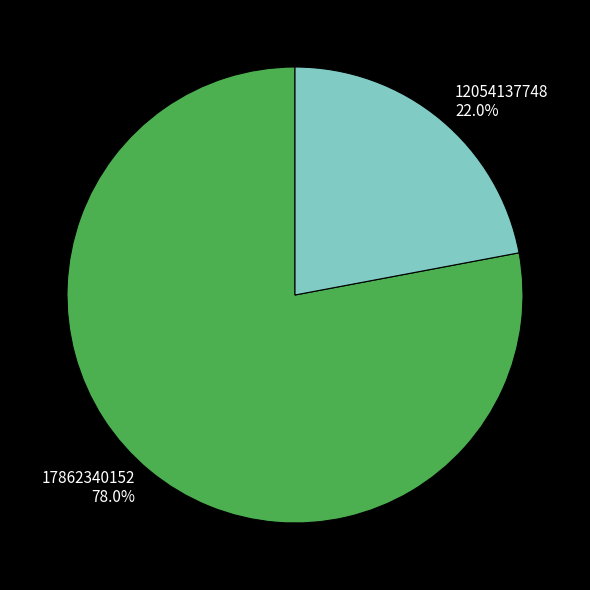

True or false: 12054137748 accounts for 22% of the total.

True